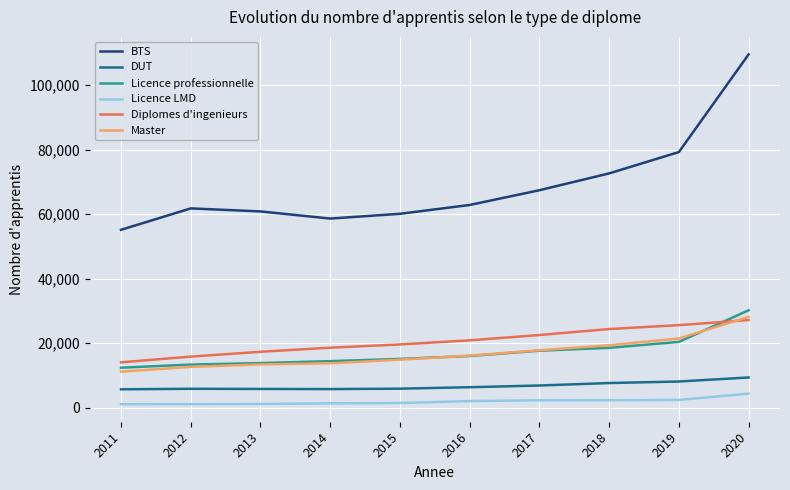

What is the difference between the second highest and minimum values in the DUT series?

2413